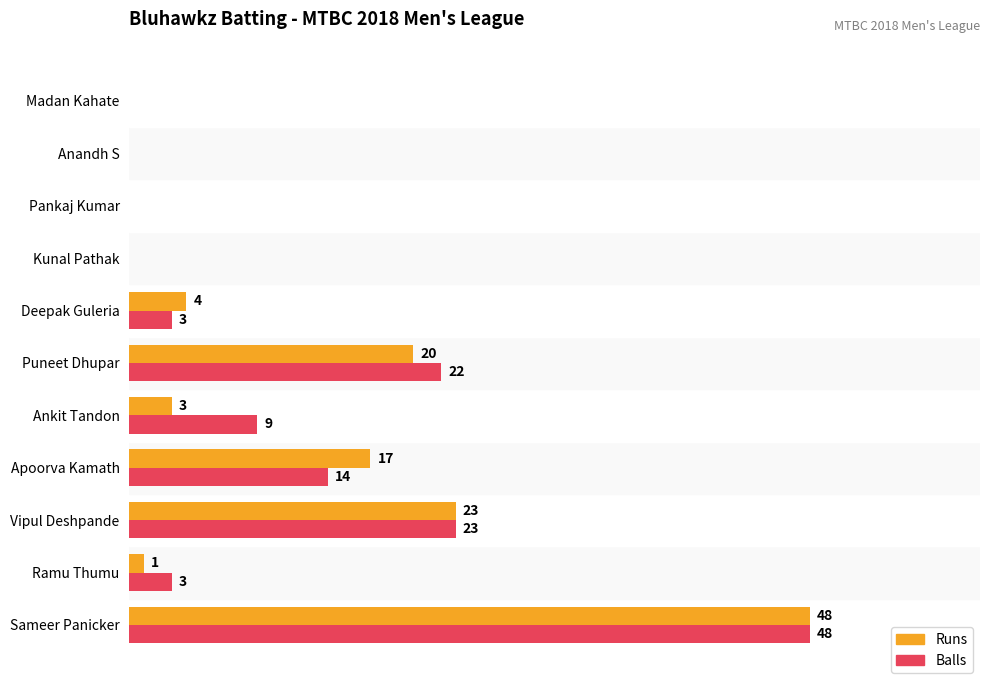

At which category is the sum across all series the highest?

Sameer Panicker